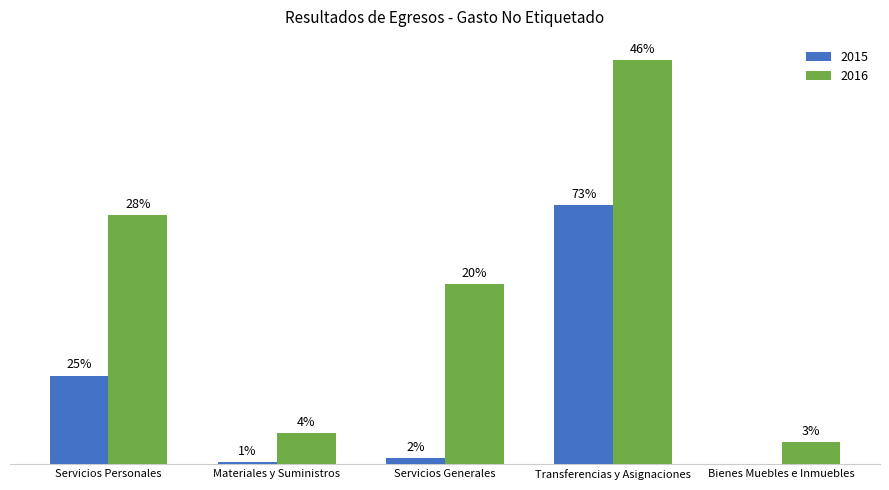

What are all the series names shown in the legend?

2015, 2016